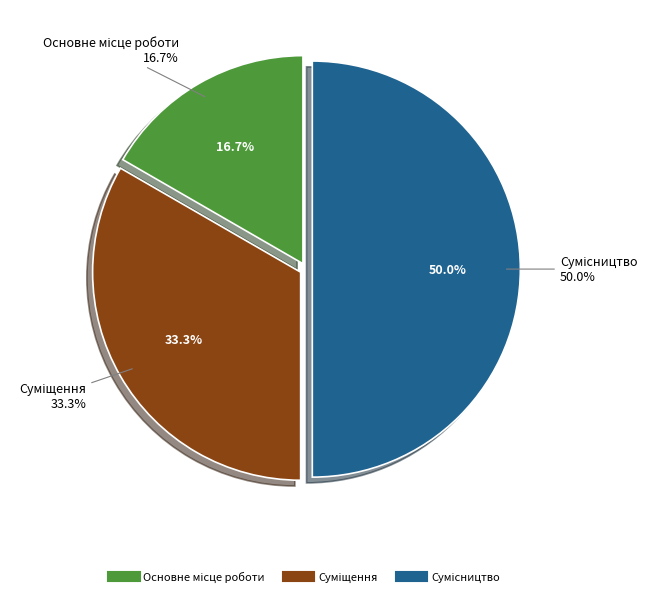

The Основне місце роботи slice represents 17% of the pie. True or false?

True